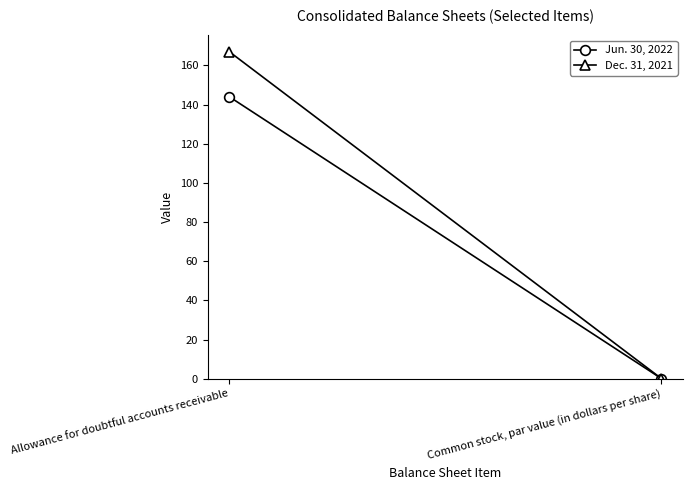

What is the difference between the maximum and minimum values in the Jun. 30, 2022 series?

143.9